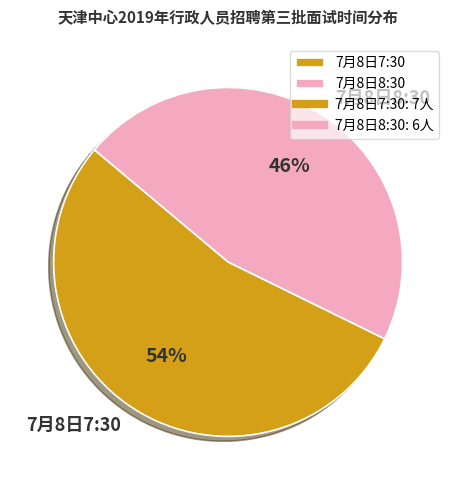

Between 7月8日8:30 and 7月8日7:30, which is larger?

7月8日7:30